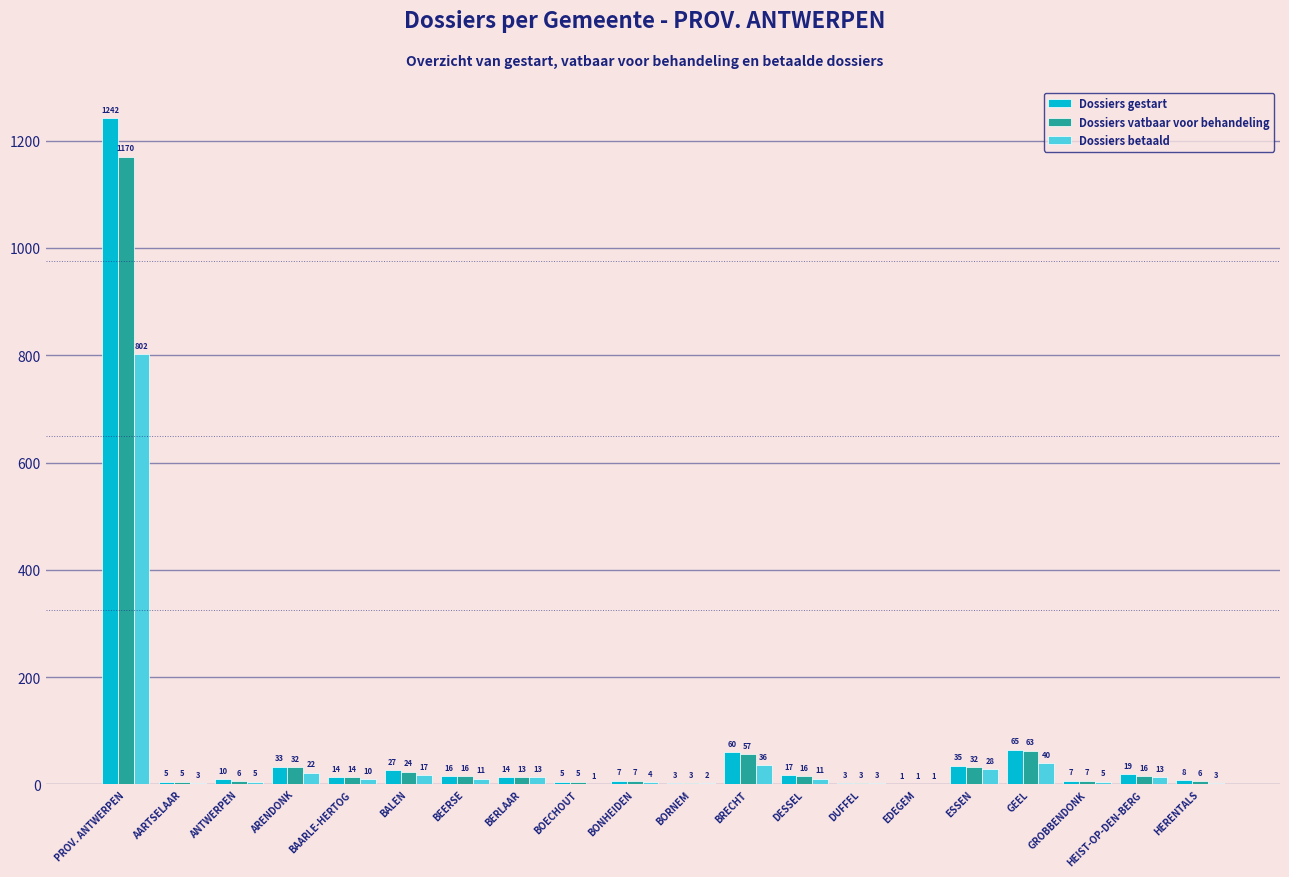

What is the maximum value for Dossiers gestart?

1242